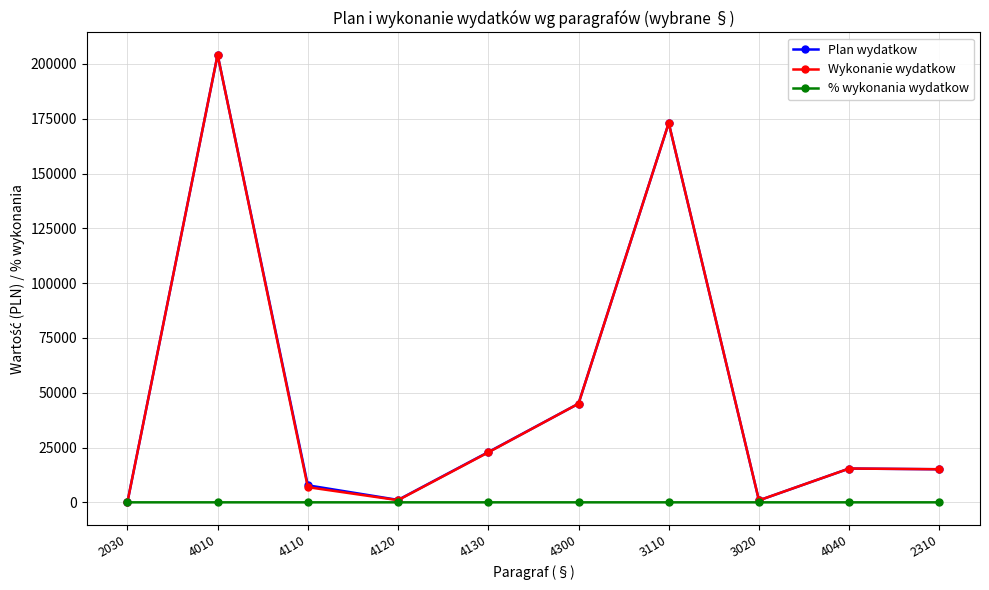

The value of Wykonanie wydatkow at 4300 is 12100.2. True or false?

False